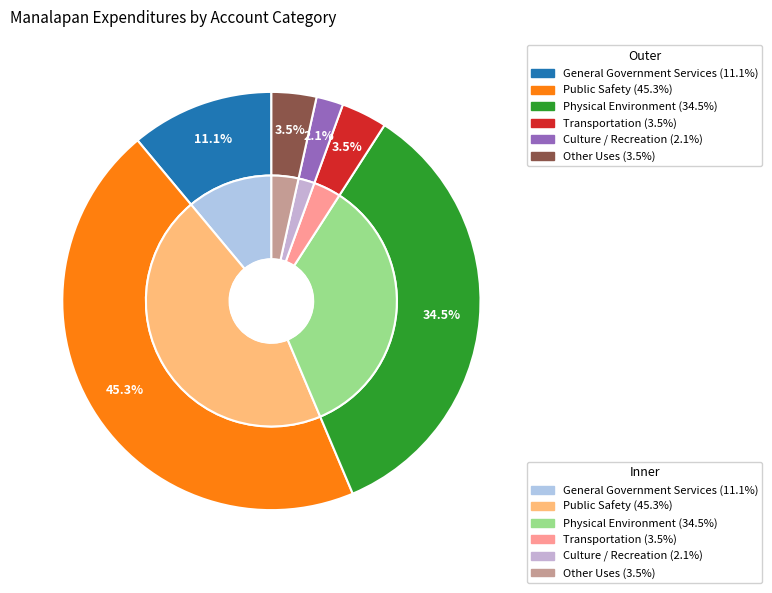

Does Other Uses represent more than half of the total?

No